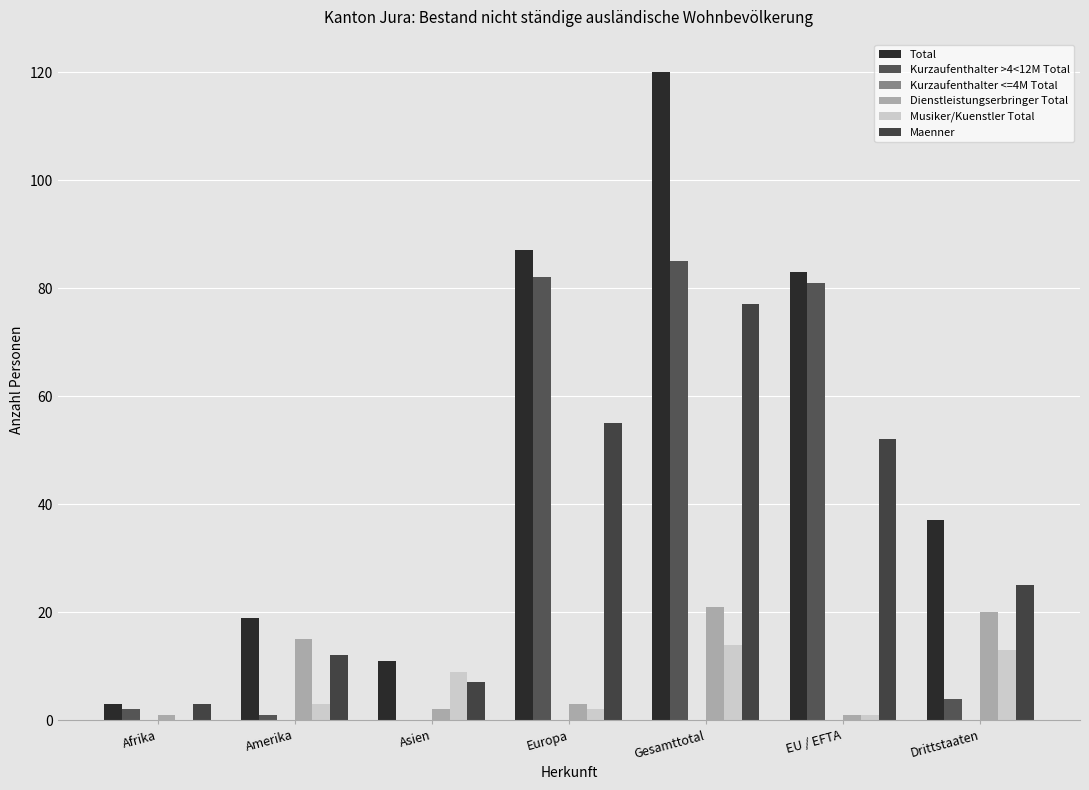

At Drittstaaten, list the series in order from largest to smallest.

Total, Maenner, Dienstleistungserbringer Total, Musiker/Kuenstler Total, Kurzaufenthalter >4<12M Total, Kurzaufenthalter <=4M Total